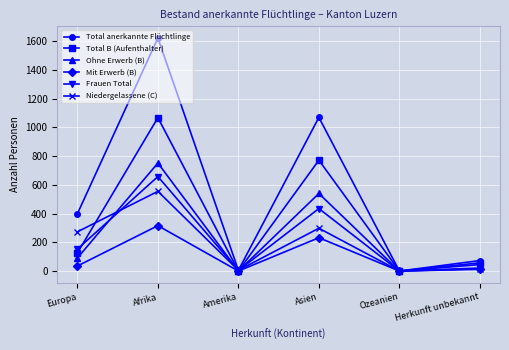

At which category is the sum across all series the highest?

Afrika